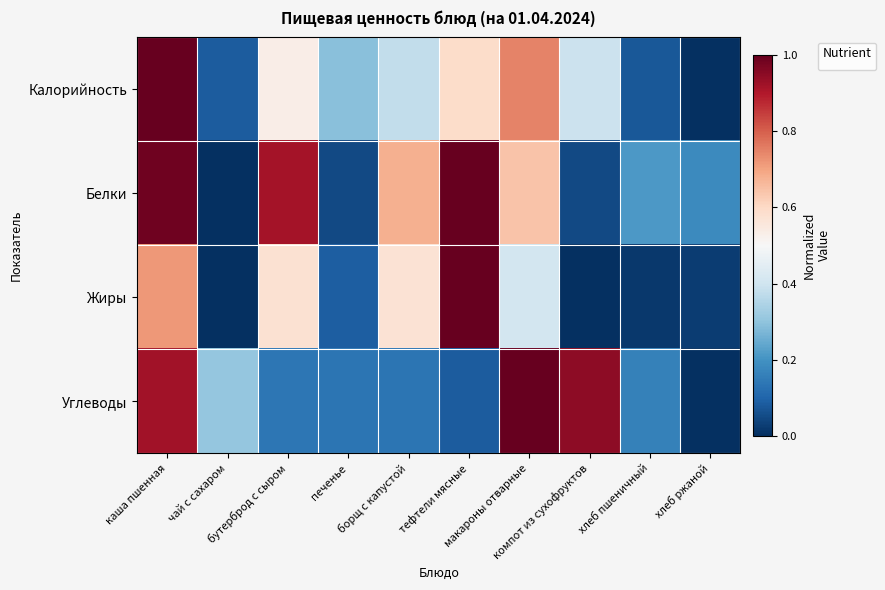

Rank the categories by value from highest to lowest.

макароны отварные, компот из сухофруктов, каша пшенная, чай с сахаром, хлеб пшеничный, бутерброд с сыром, борщ с капустой, печенье, тефтели мясные, хлеб ржаной